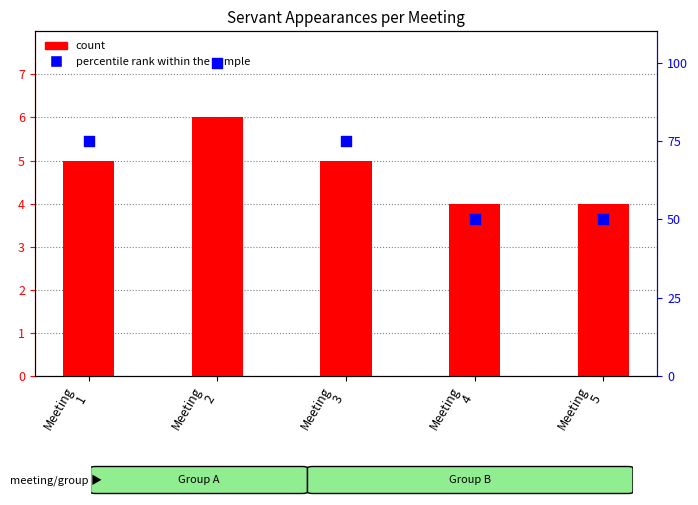

At which category is the sum across all series the highest?

Meeting
2